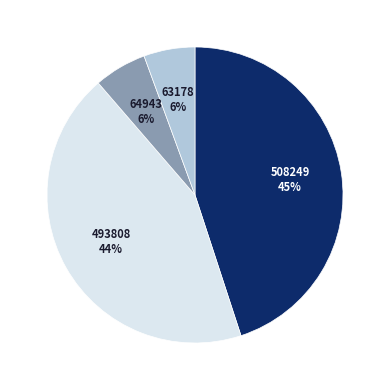

To the nearest percent, what percentage of the pie is 64943?

6%